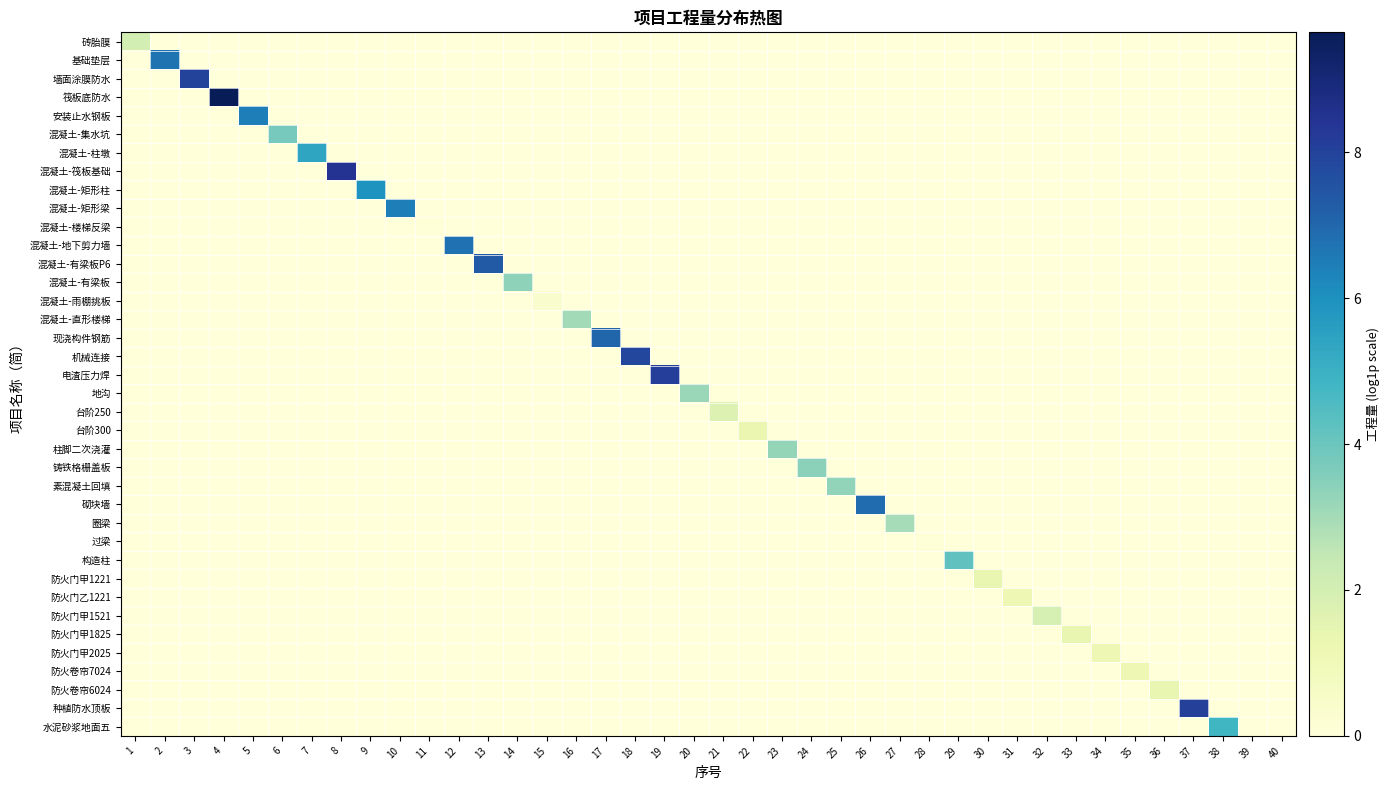

Rank the series at 14 from highest to lowest value.

混凝土-有梁板, 砖胎膜, 基础垫层, 墙面涂膜防水, 筏板底防水, 安装止水钢板, 混凝土-集水坑, 混凝土-柱墩, 混凝土-筏板基础, 混凝土-矩形柱, 混凝土-矩形梁, 混凝土-楼梯反梁, 混凝土-地下剪力墙, 混凝土-有梁板P6, 混凝土-雨棚挑板, 混凝土-直形楼梯, 现浇构件钢筋, 机械连接, 电渣压力焊, 地沟, 台阶250, 台阶300, 柱脚二次浇灌, 铸铁格栅盖板, 素混凝土回填, 砌块墙, 圈梁, 过梁, 构造柱, 防火门甲1221, 防火门乙1221, 防火门甲1521, 防火门甲1825, 防火门甲2025, 防火卷帘7024, 防火卷帘6024, 种植防水顶板, 水泥砂浆地面五